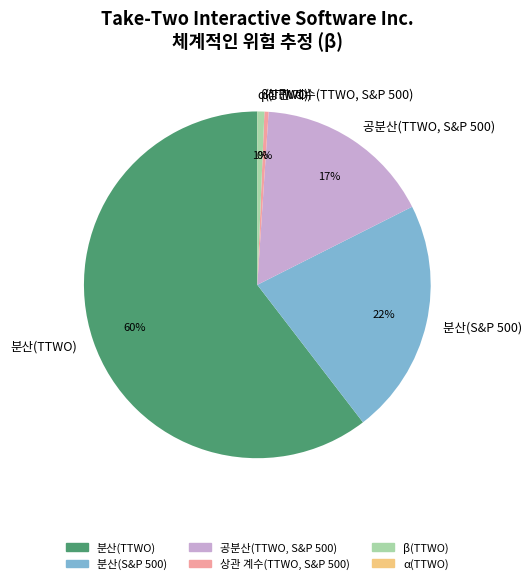

Which category has the biggest portion of the pie?

분산(TTWO)